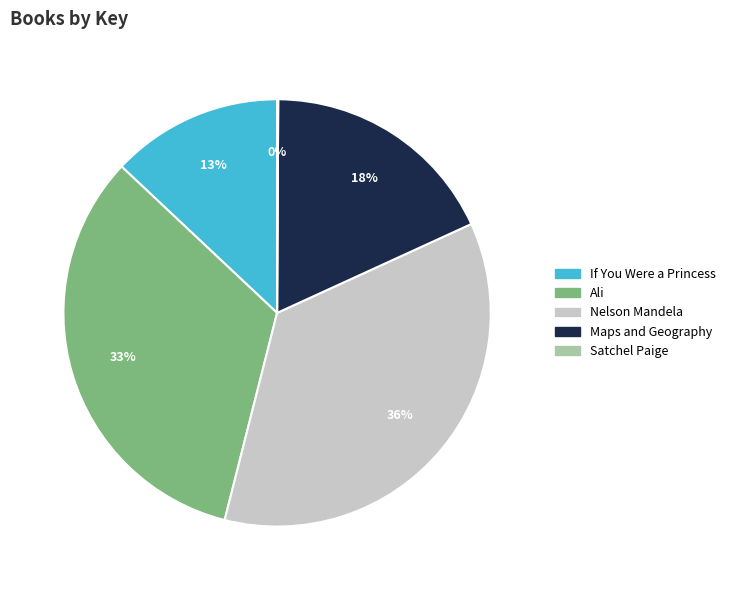

To the nearest percent, what is the difference between the If You Were a Princess and Ali slice percentages?

20%